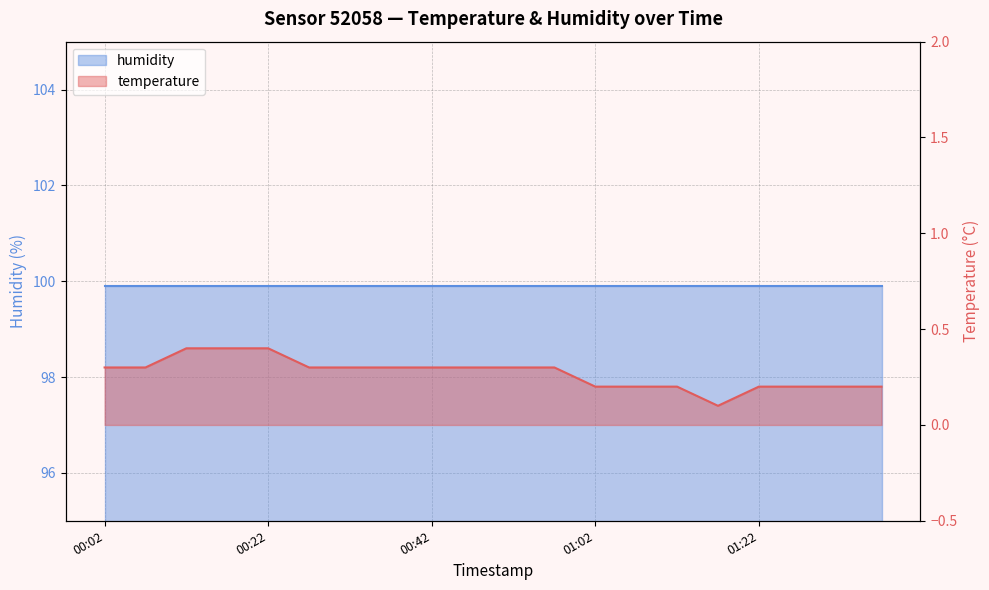

What is the label of the 3rd point from the right?

01:27